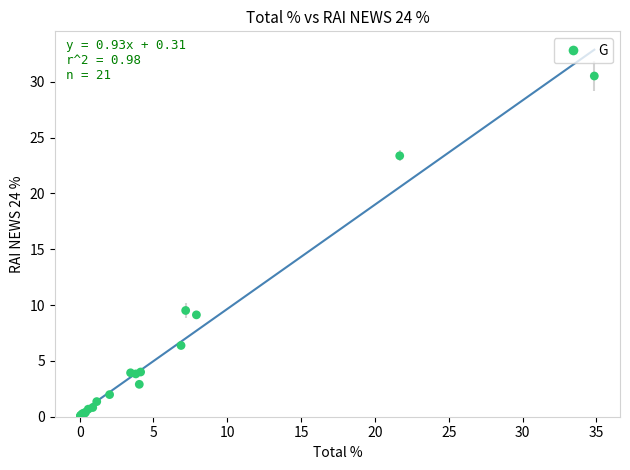

What Y value in the scatter plot is closest to 15?

9.5